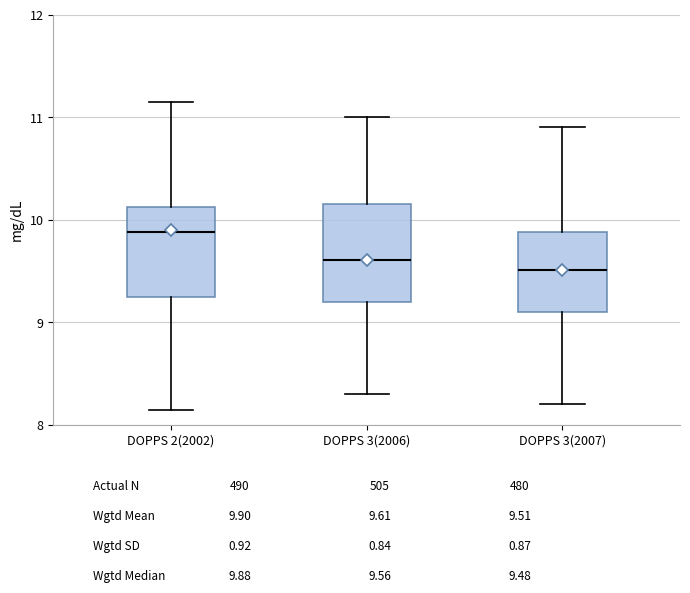

Where does the lower whisker of the box for DOPPS 2(2002) end on the y-axis? The values are not printed on the chart, so give them approximately, as read against the axis.

8.1